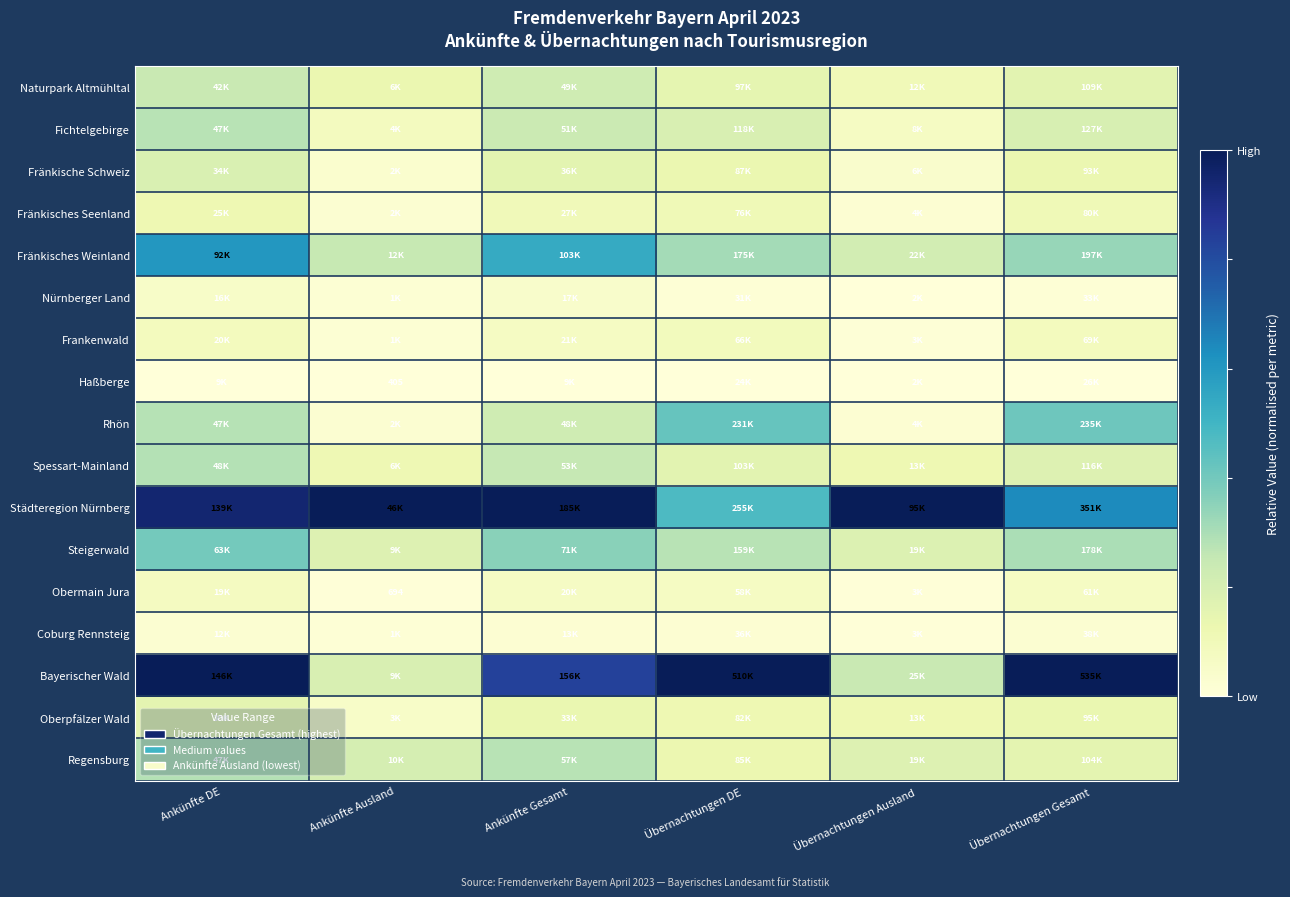

Between Ankünfte Gesamt and Übernachtungen Ausland, which is larger?

Ankünfte Gesamt